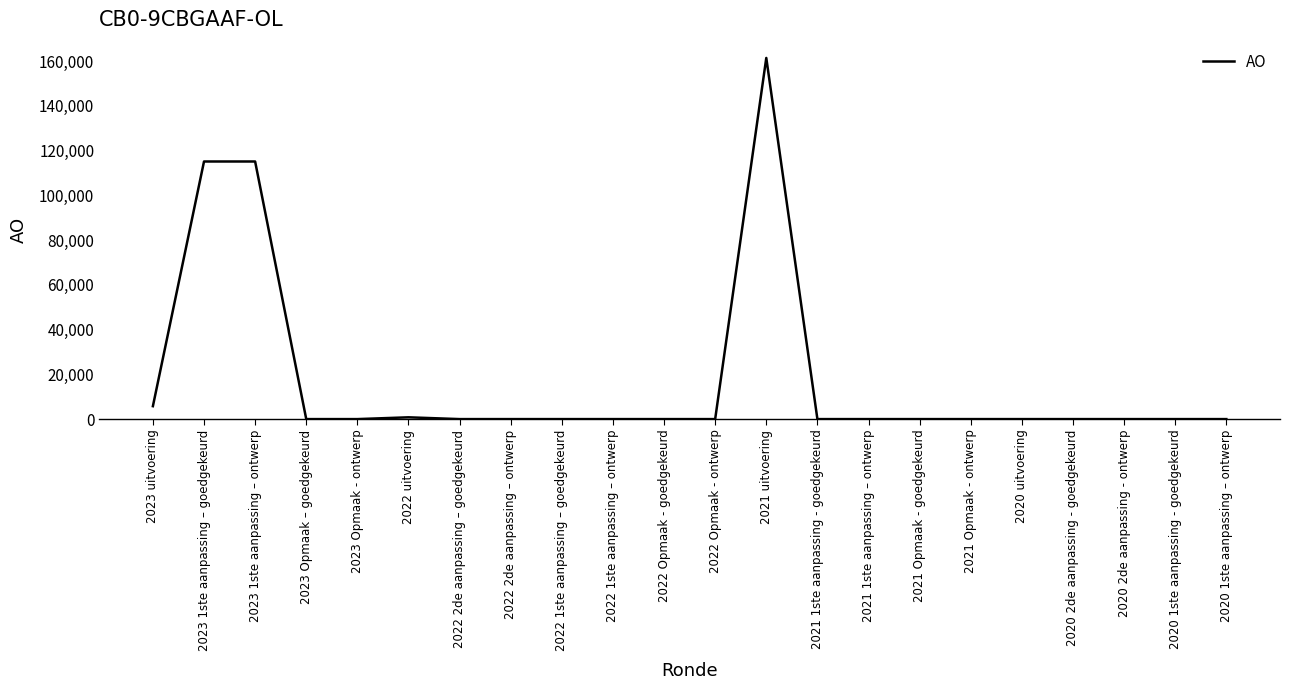

What position from the left is 2023 uitvoering?

1